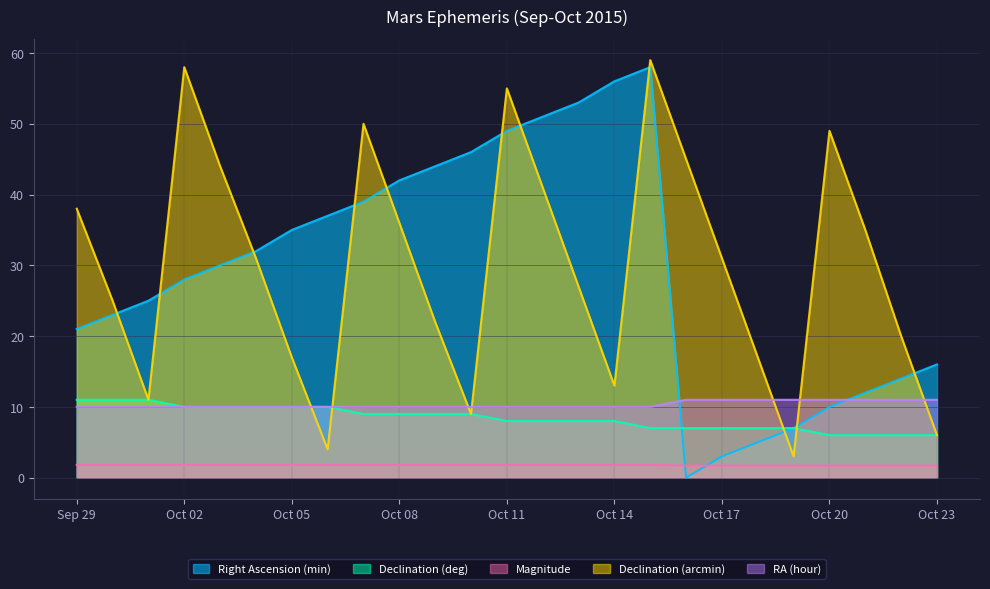

What is the label of the 20th point from the right?

Oct 04